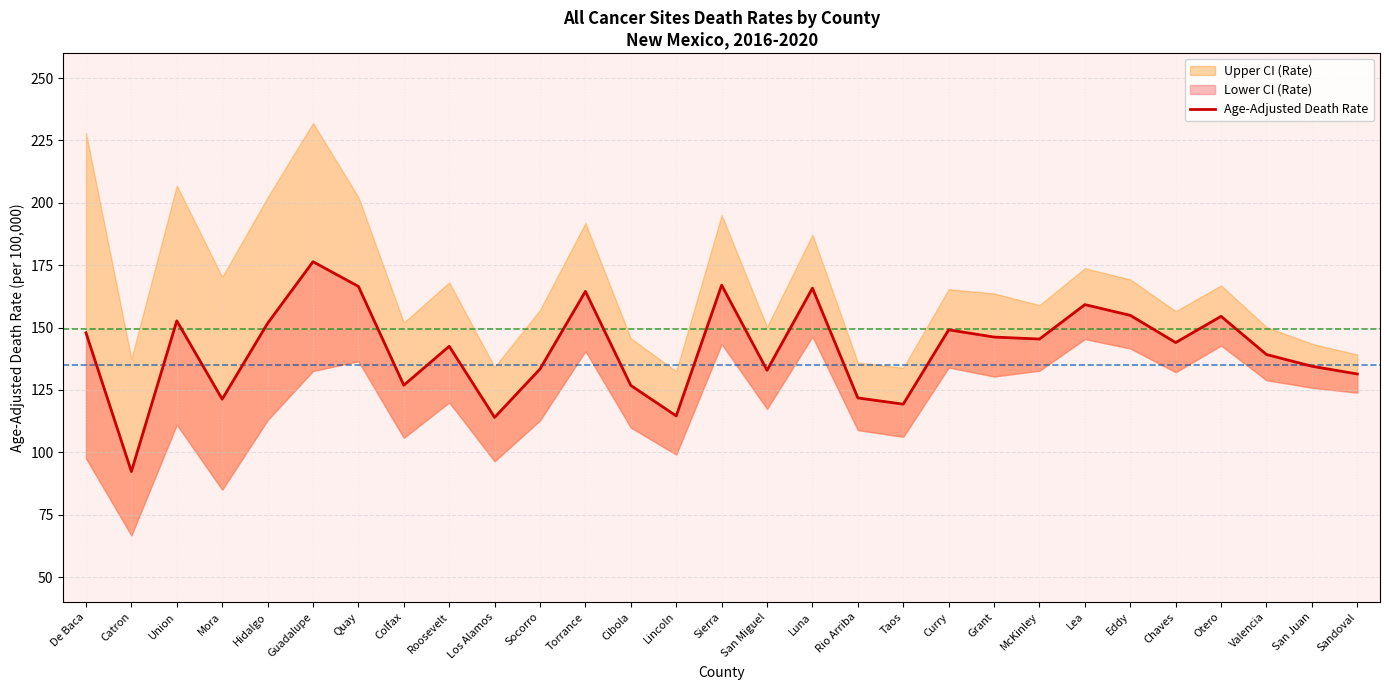

What is the difference between the values at Torrance and San Juan?

30.0